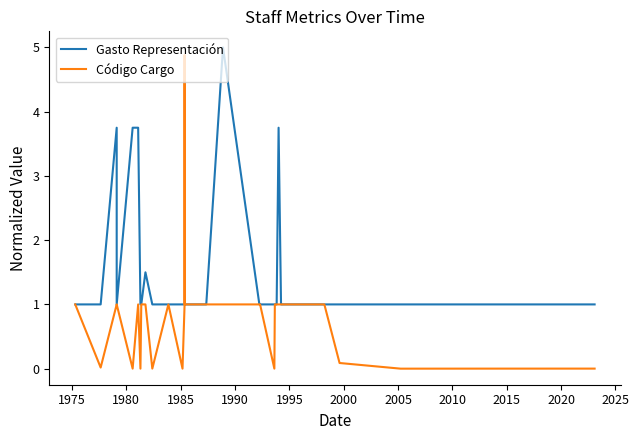

Which series has the largest range (max minus min)?

Código Cargo